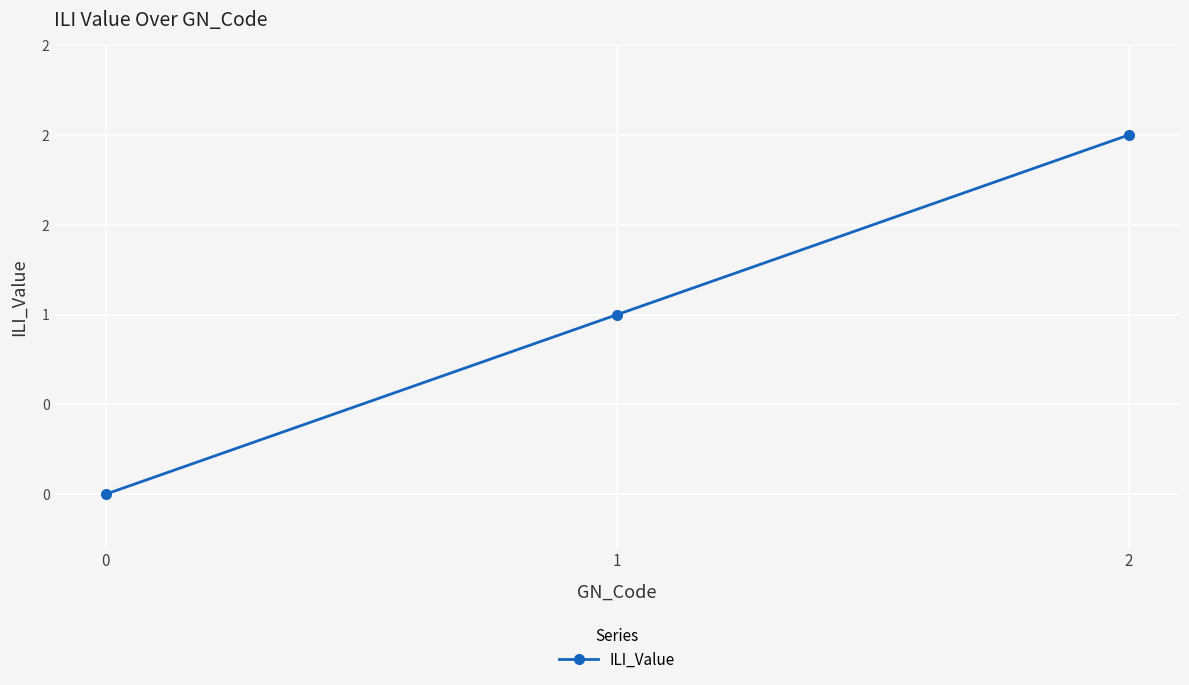

Reading left to right, what are all the values shown in this chart?

0	1	2